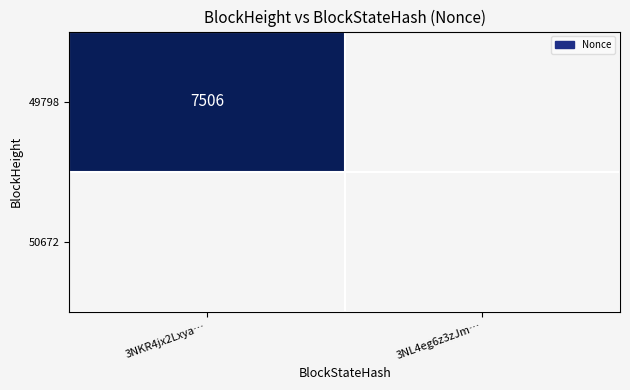

Is it true that 49798 equals 3546 at 3NL4eg6z3zJm…?

False